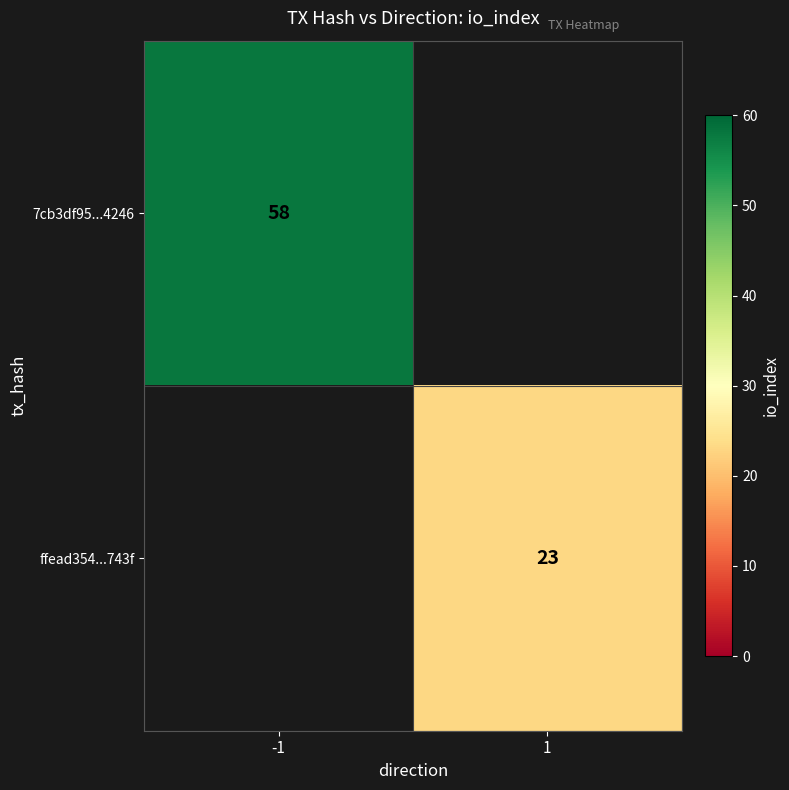

The ffead354...743f series shows 23 at 1. True or false?

True